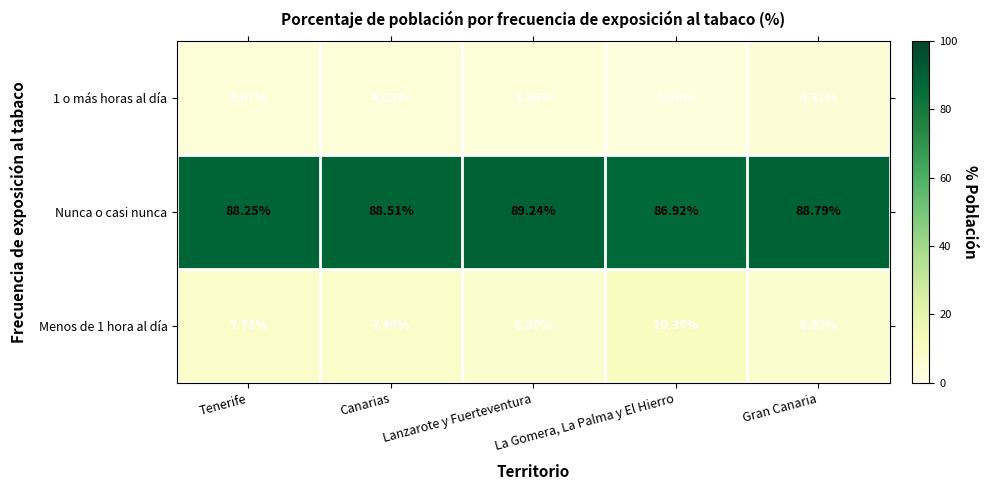

At which label is Nunca o casi nunca closest to 88?

Tenerife